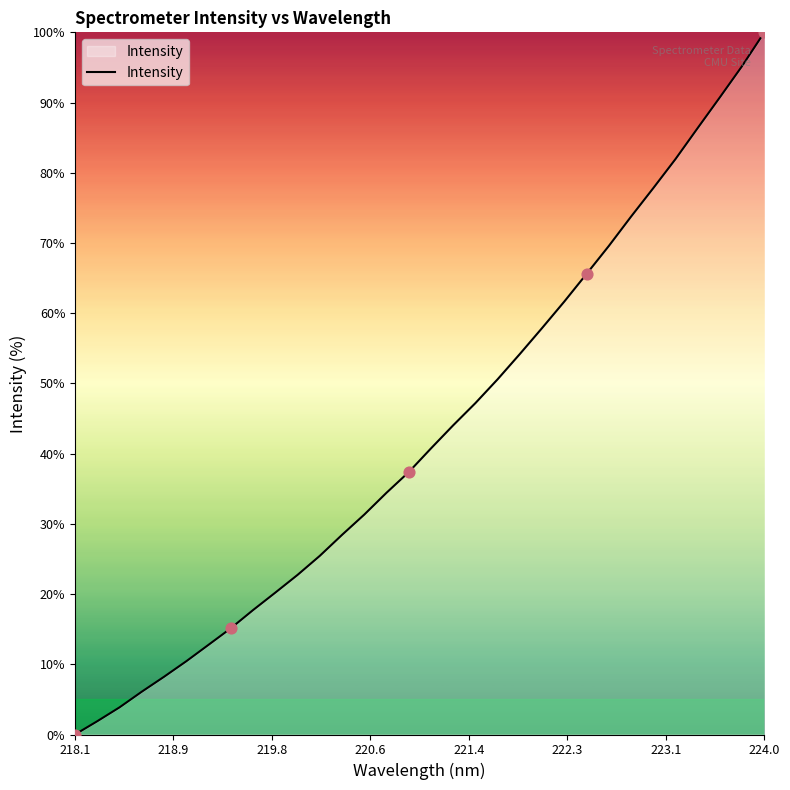

What is the difference between the maximum and minimum values?

100.0